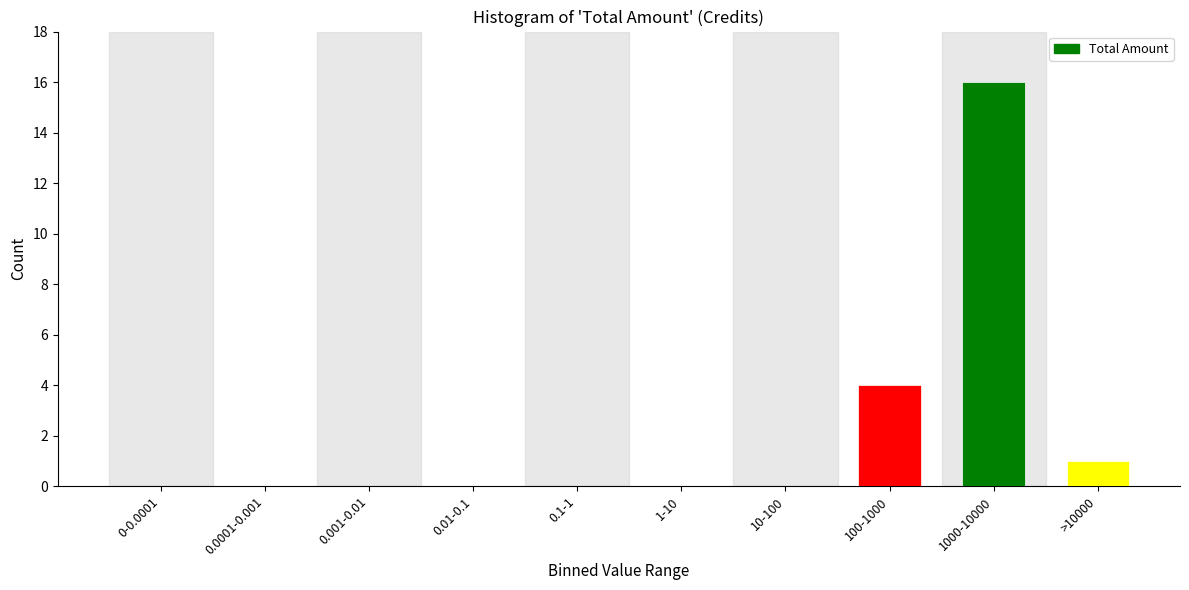

Reading right to left, extract all data points from this chart.

>10000=1	1000-10000=16	100-1000=4	10-100=0	1-10=0	0.1-1=0	0.01-0.1=0	0.001-0.01=0	0.0001-0.001=0	0-0.0001=0